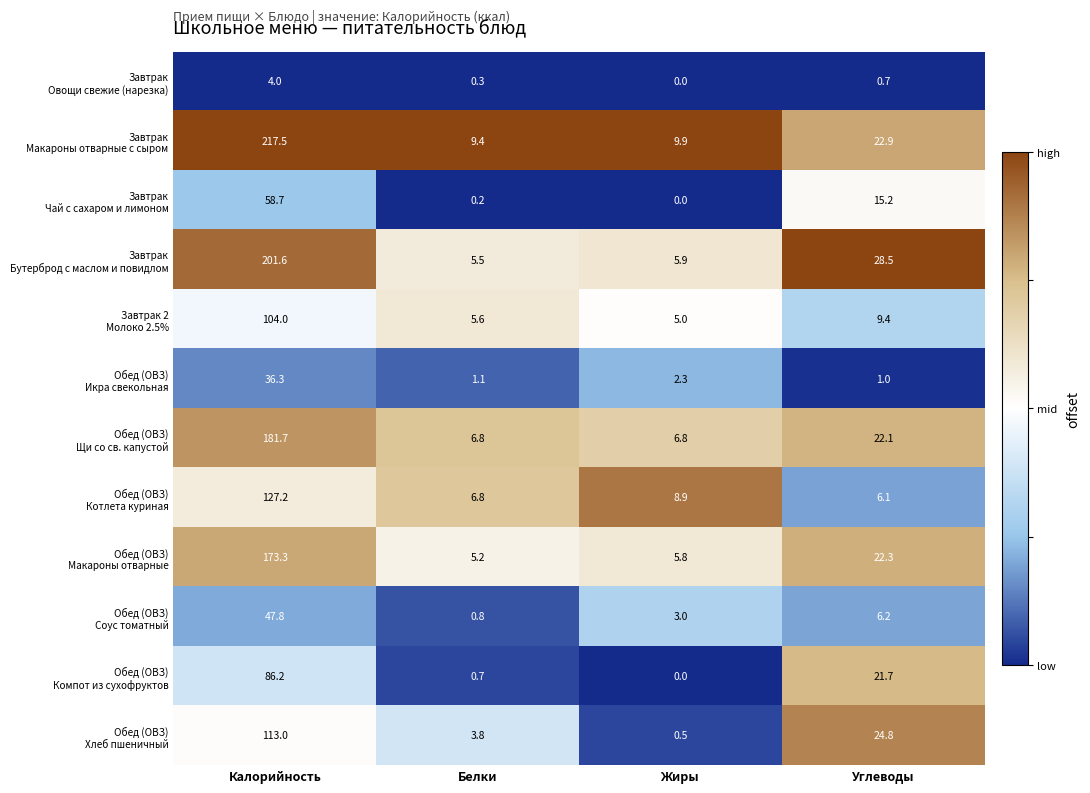

What is the spread (max minus min) of values at Калорийность?

213.5